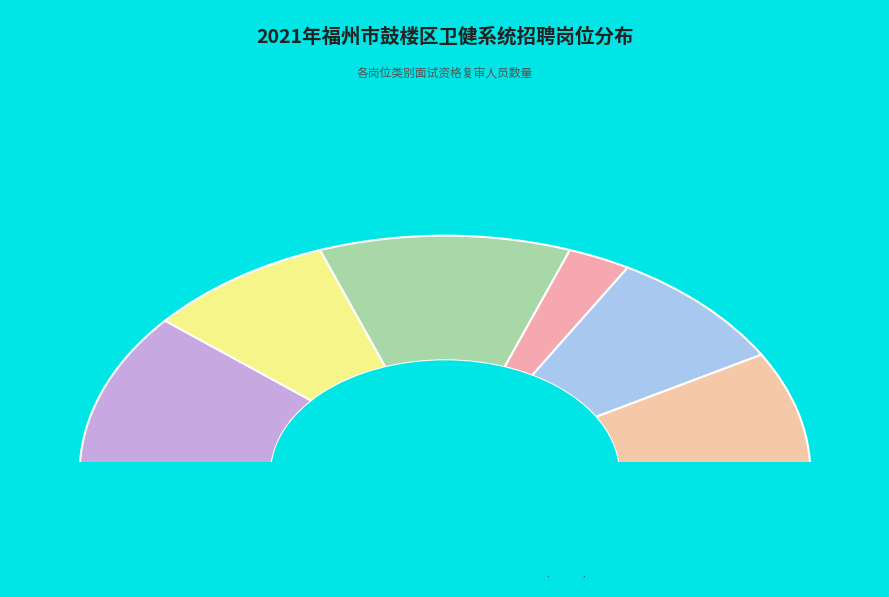

How many segments does this pie chart have?

6